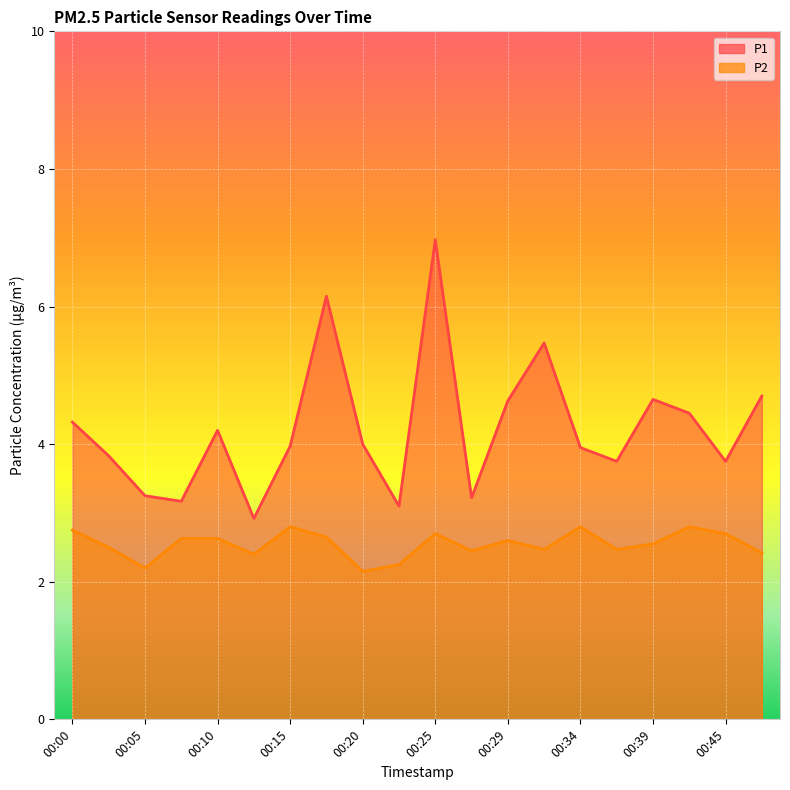

Reading left to right, list all the values displayed in this chart.

P1: 4.3	3.8	3.2	3.2	4.2	2.9	4.0	6.2	4.0	3.1	7.0	3.2	4.6	5.5	4.0	3.8	4.7	4.5	3.8	4.7
P2: 2.8	2.5	2.2	2.6	2.6	2.4	2.8	2.6	2.1	2.2	2.7	2.5	2.6	2.5	2.8	2.5	2.5	2.8	2.7	2.4